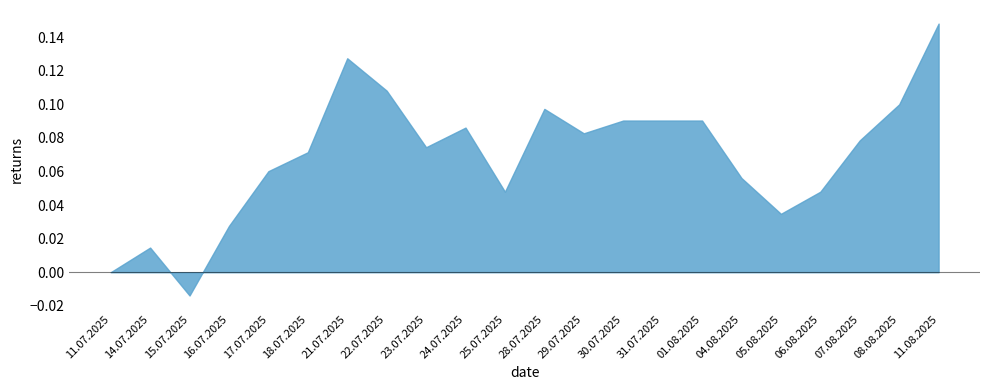

At which category does the chart reach its peak across all series?

11.08.2025